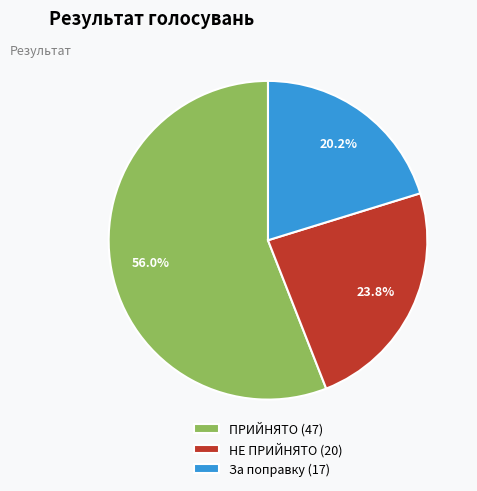

To the nearest percent, what is the difference between the За поправку and ПРИЙНЯТО slice percentages?

36%